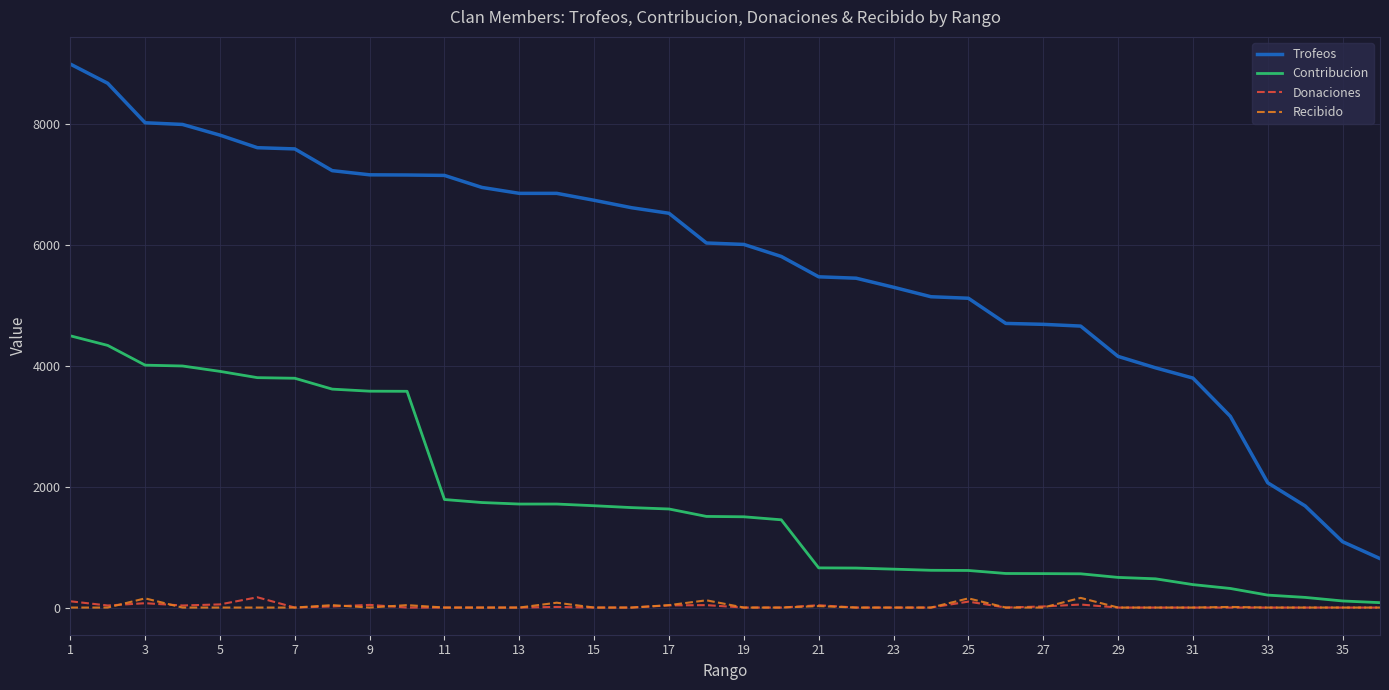

Which series has the largest range (max minus min)?

Trofeos